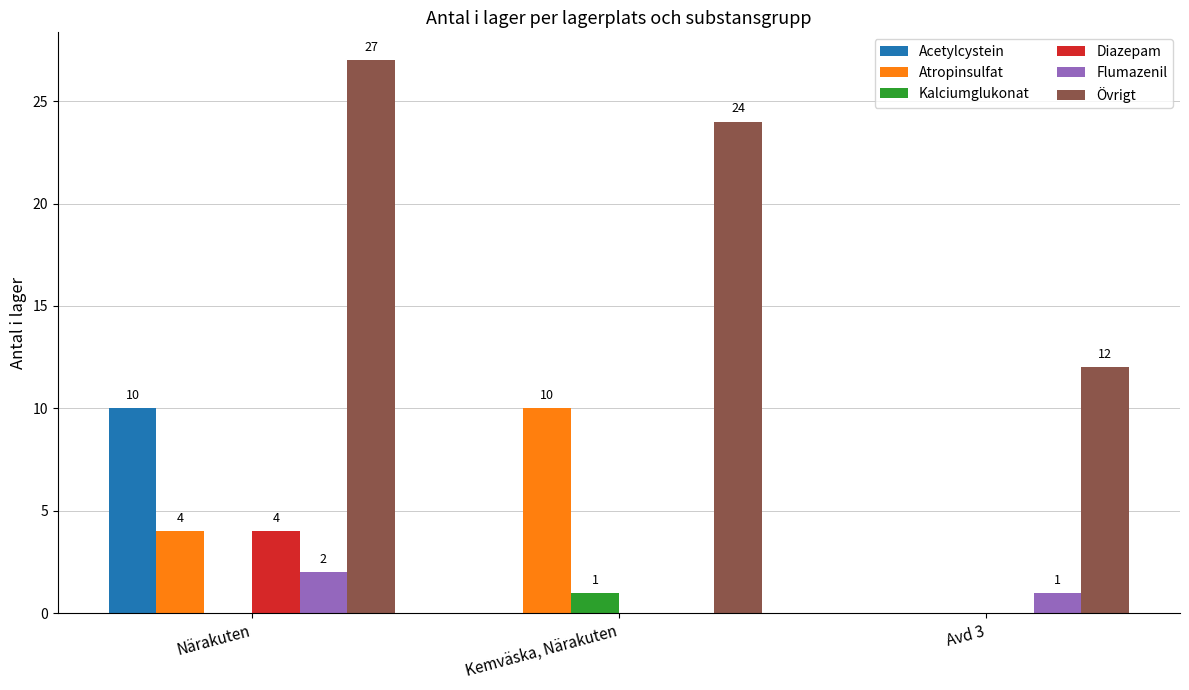

Reading left to right, what are all the values shown in this chart?

Acetylcystein: Närakuten=10	Kemväska, Närakuten=0	Avd 3=0
Atropinsulfat: Närakuten=4	Kemväska, Närakuten=10	Avd 3=0
Kalciumglukonat: Närakuten=0	Kemväska, Närakuten=1	Avd 3=0
Diazepam: Närakuten=4	Kemväska, Närakuten=0	Avd 3=0
Flumazenil: Närakuten=2	Kemväska, Närakuten=0	Avd 3=1
Övrigt: Närakuten=27	Kemväska, Närakuten=24	Avd 3=12